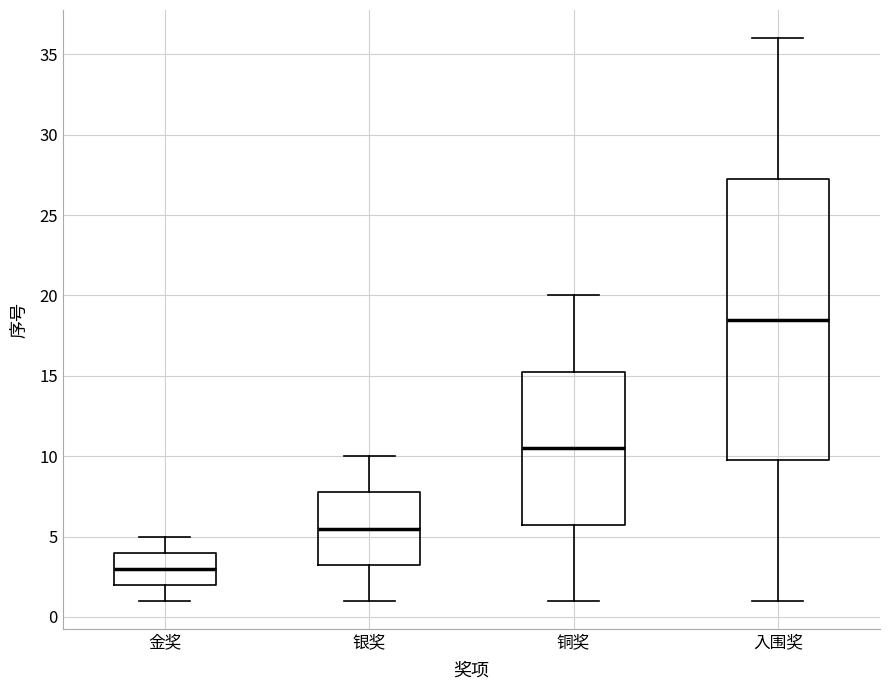

Which box has the highest median line?

入围奖